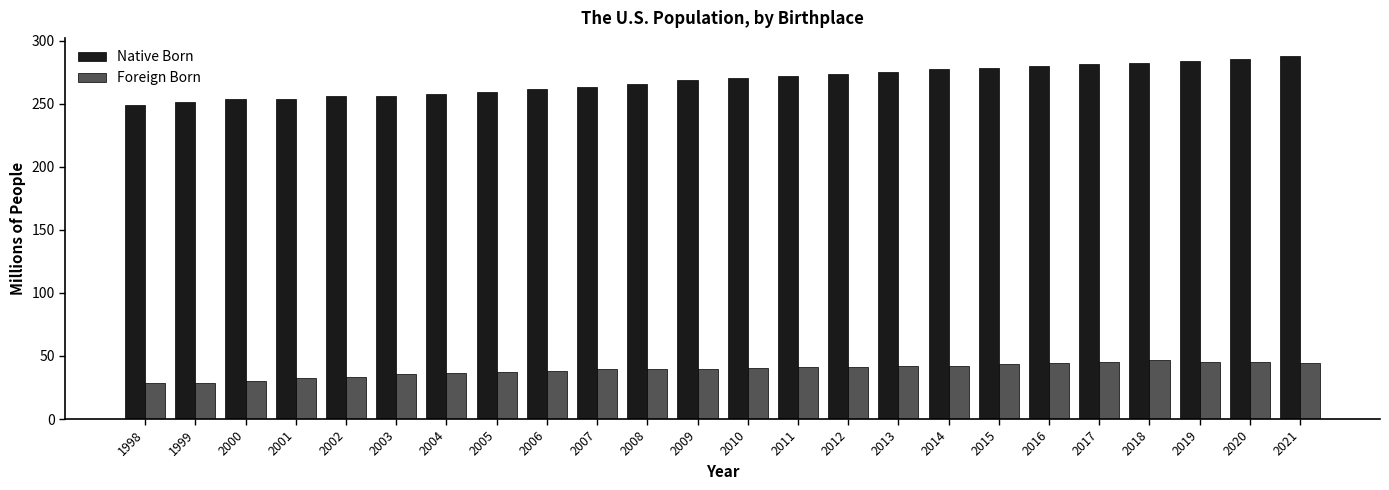

Are the bars horizontal?

No